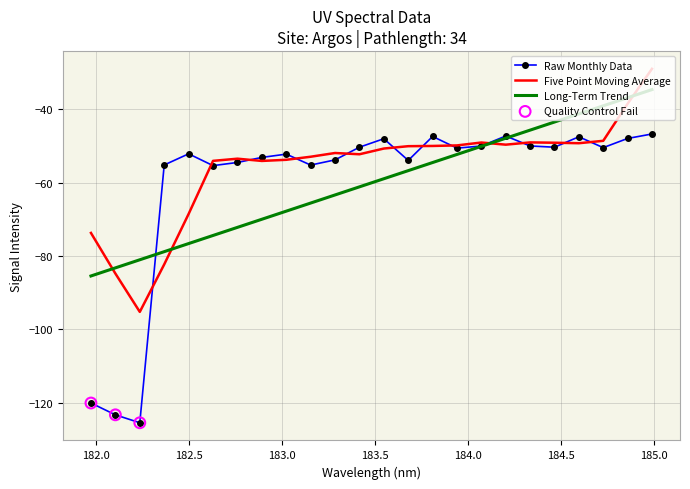

Which series has the largest range (max minus min)?

Raw Monthly Data